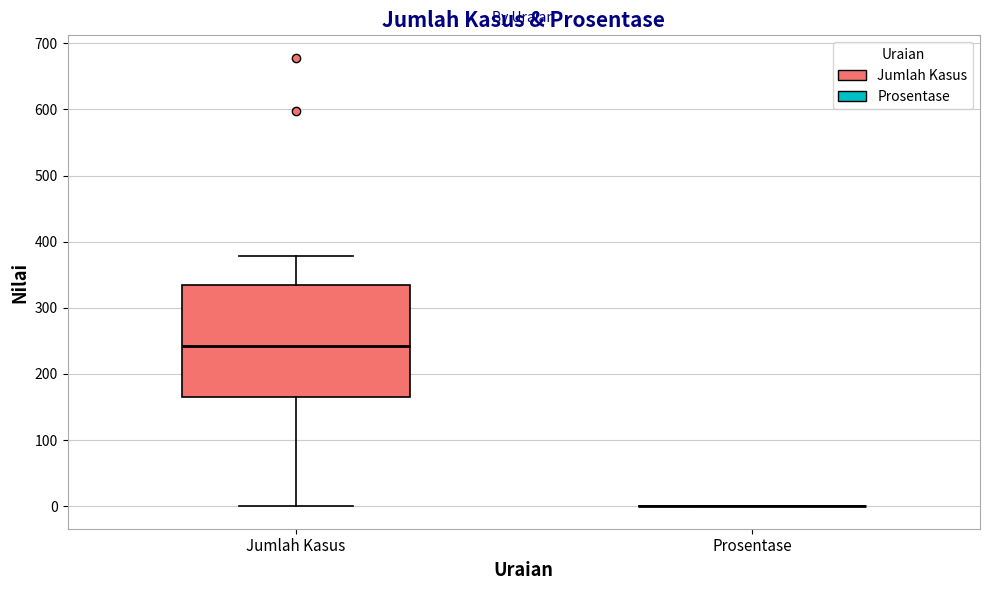

Which box is the tallest, from its lower edge to its upper edge?

Jumlah Kasus